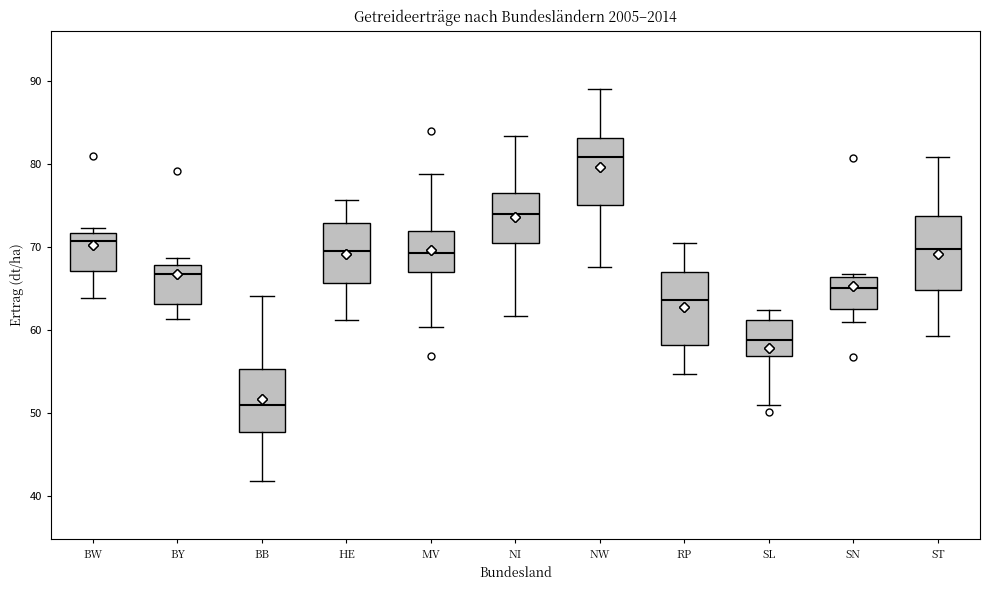

Where is the lower edge of the box for SN on the y-axis? The values are not printed on the chart, so give them approximately, as read against the axis.

63